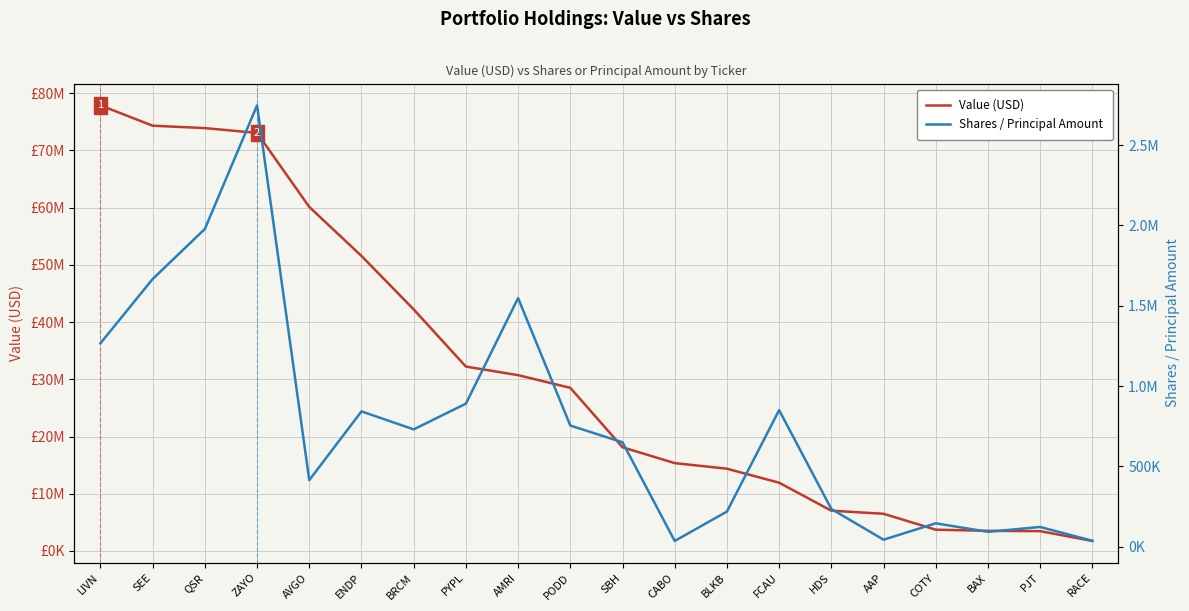

Is it true that Shares / Principal Amount equals 2747029 at ZAYO?

True